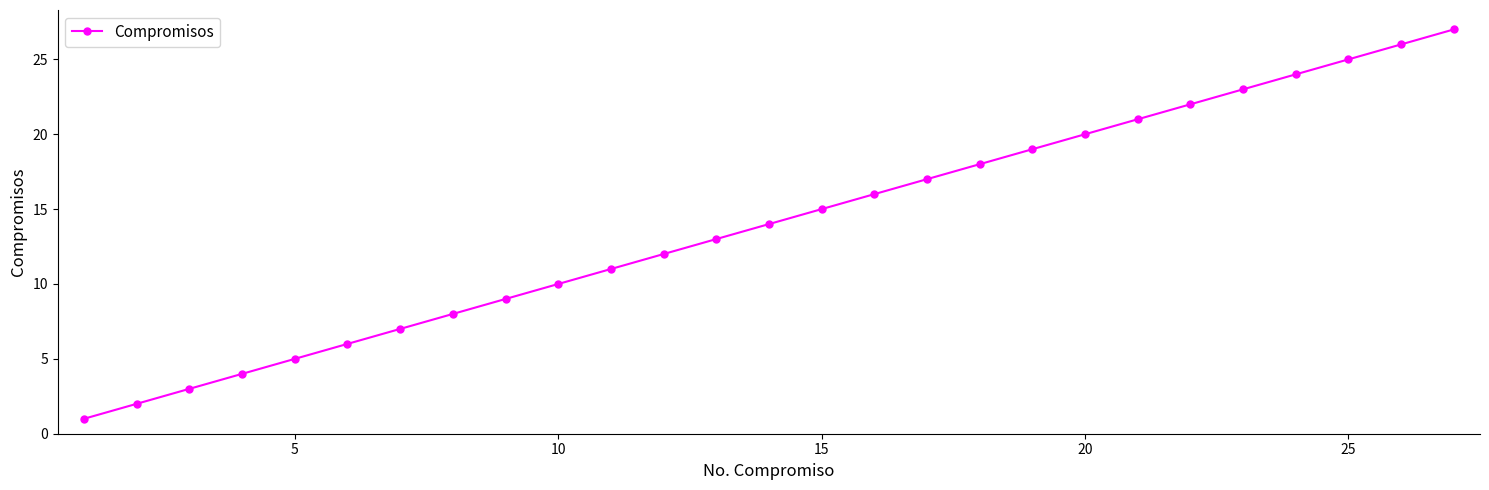

What is the greatest value displayed?

27